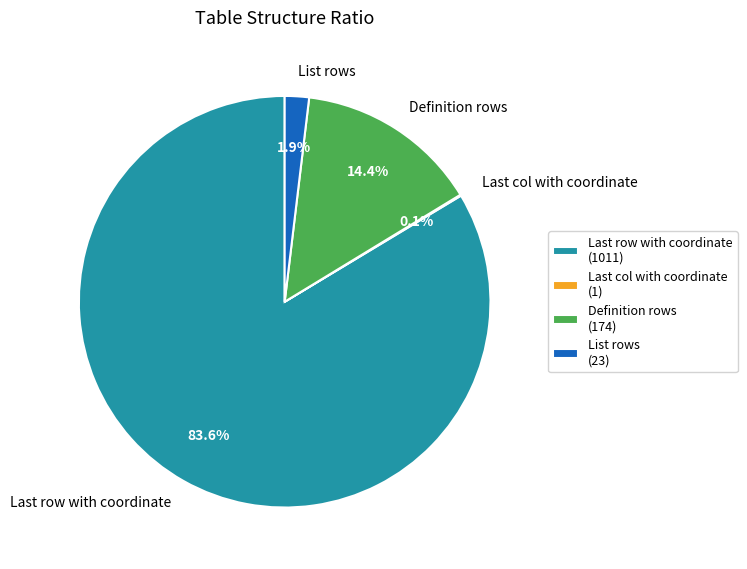

To the nearest percent, what is the difference between the largest and smallest slice percentages?

84%